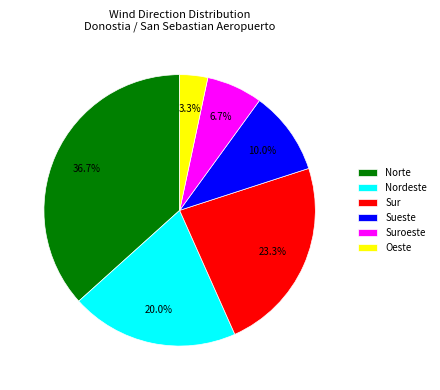

To the nearest percent, what percentage of the pie is Norte?

37%